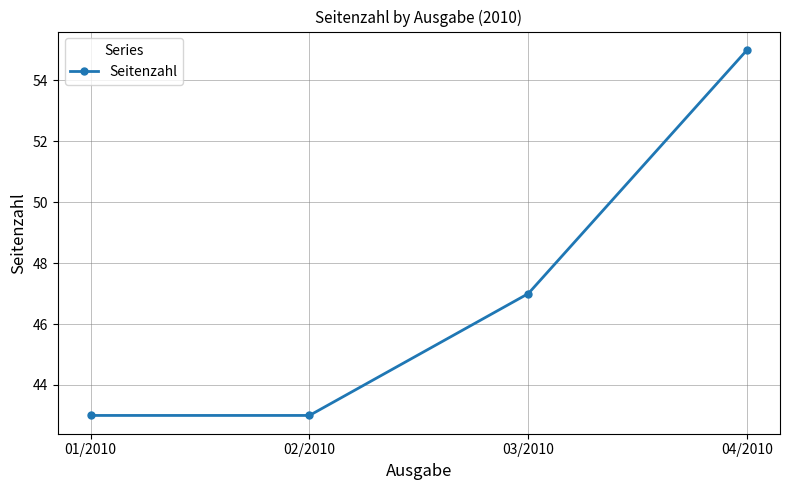

What is the maximum value shown in the chart?

55